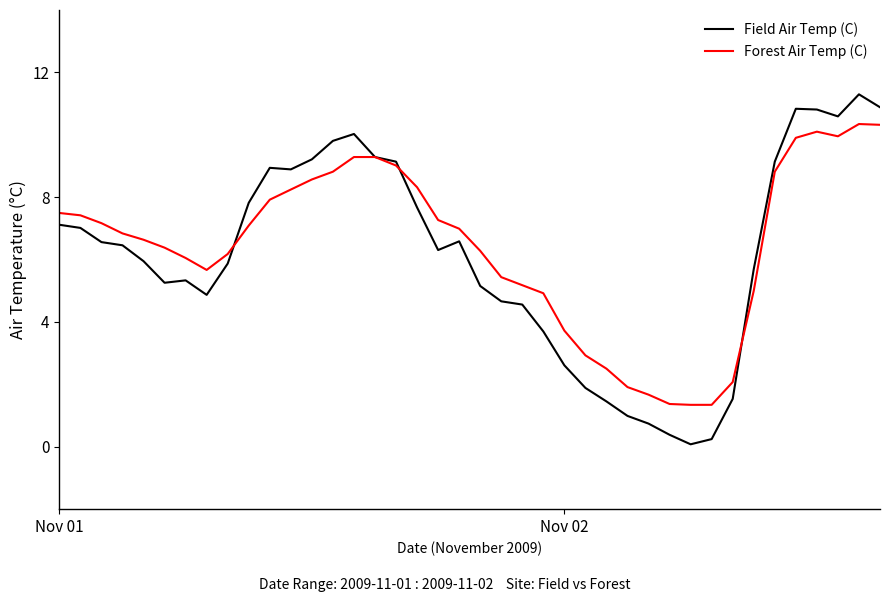

Which series has the widest spread of values?

Field Air Temp (C)